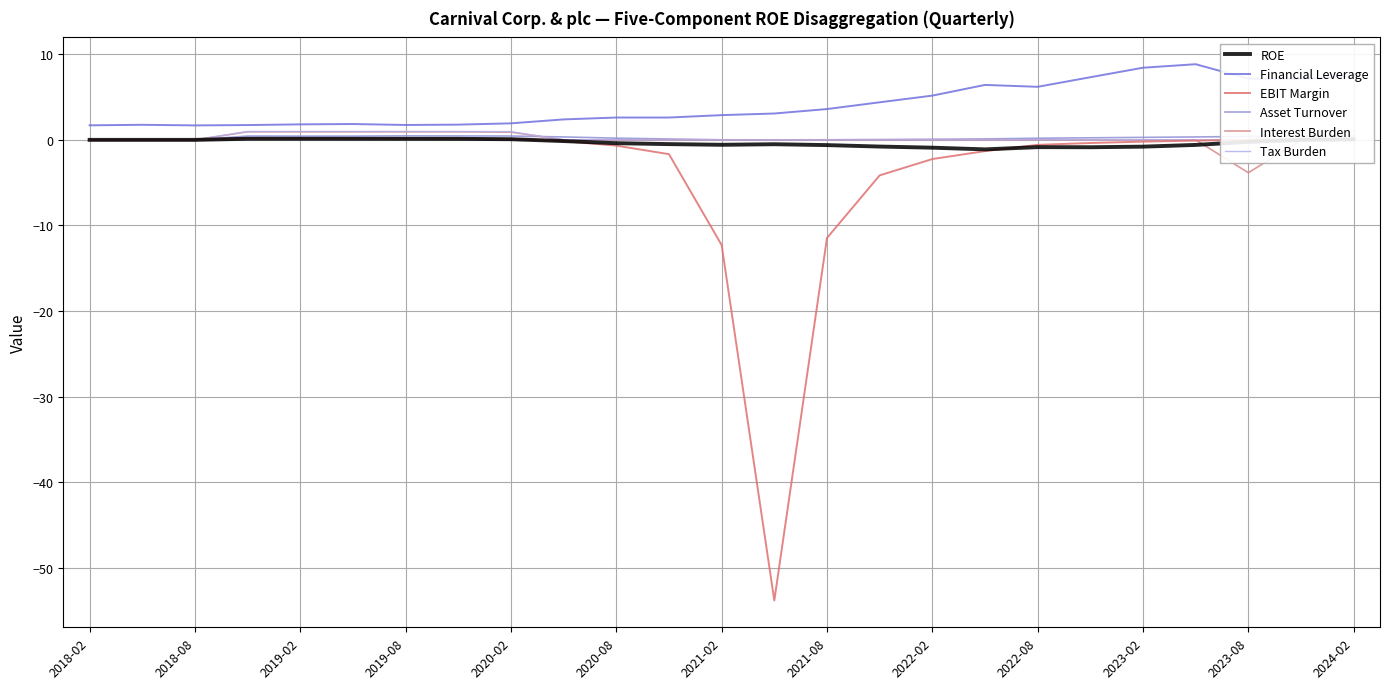

Reading left to right, what are all the values shown in this chart?

ROE: 0.0	0.0	0.0	0.1	0.1	0.1	0.1	0.1	0.1	-0.1	-0.4	-0.5	-0.6	-0.5	-0.6	-0.8	-0.9	-1.1	-0.8	-0.9	-0.8	-0.6	-0.2	-0.0	0.1
Financial Leverage: 1.7	1.8	1.7	1.7	1.8	1.9	1.7	1.8	1.9	2.4	2.6	2.6	2.9	3.1	3.6	4.4	5.2	6.4	6.2	7.3	8.4	8.8	7.2	7.1	7.5
EBIT Margin: 0.0	0.0	0.0	0.2	0.2	0.2	0.2	0.2	0.1	-0.2	-0.7	-1.7	-12.3	-53.8	-11.5	-4.2	-2.2	-1.3	-0.6	-0.4	-0.2	-0.1	0.0	0.1	0.1
Asset Turnover: 0.0	0.0	0.0	0.5	0.4	0.4	0.5	0.5	0.5	0.3	0.2	0.1	0.0	0.0	0.0	0.0	0.1	0.1	0.2	0.2	0.3	0.3	0.4	0.4	0.5
Interest Burden: 0.0	0.0	0.0	0.9	0.9	0.9	0.9	0.9	0.9	0.0	0.0	0.0	0.0	0.0	0.0	0.0	0.0	0.0	0.0	0.0	0.0	0.0	-3.8	-0.0	0.2
Tax Burden: 0.0	0.0	0.0	1.0	1.0	1.0	1.0	1.0	1.0	0.0	0.0	0.0	0.0	0.0	0.0	0.0	0.0	0.0	0.0	0.0	0.0	0.0	0.0	0.0	1.0